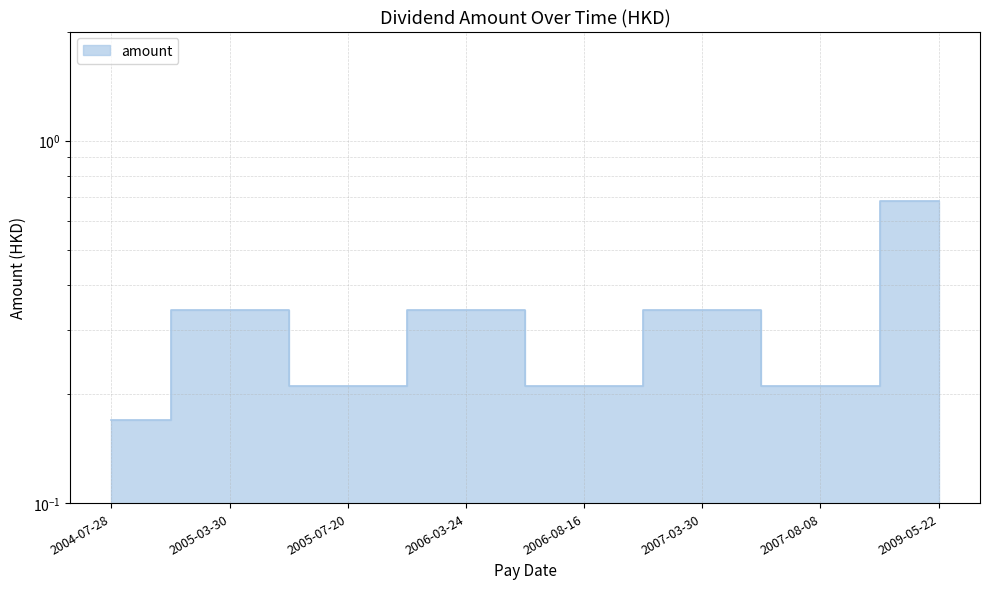

What position from the left is 2007-03-30?

6